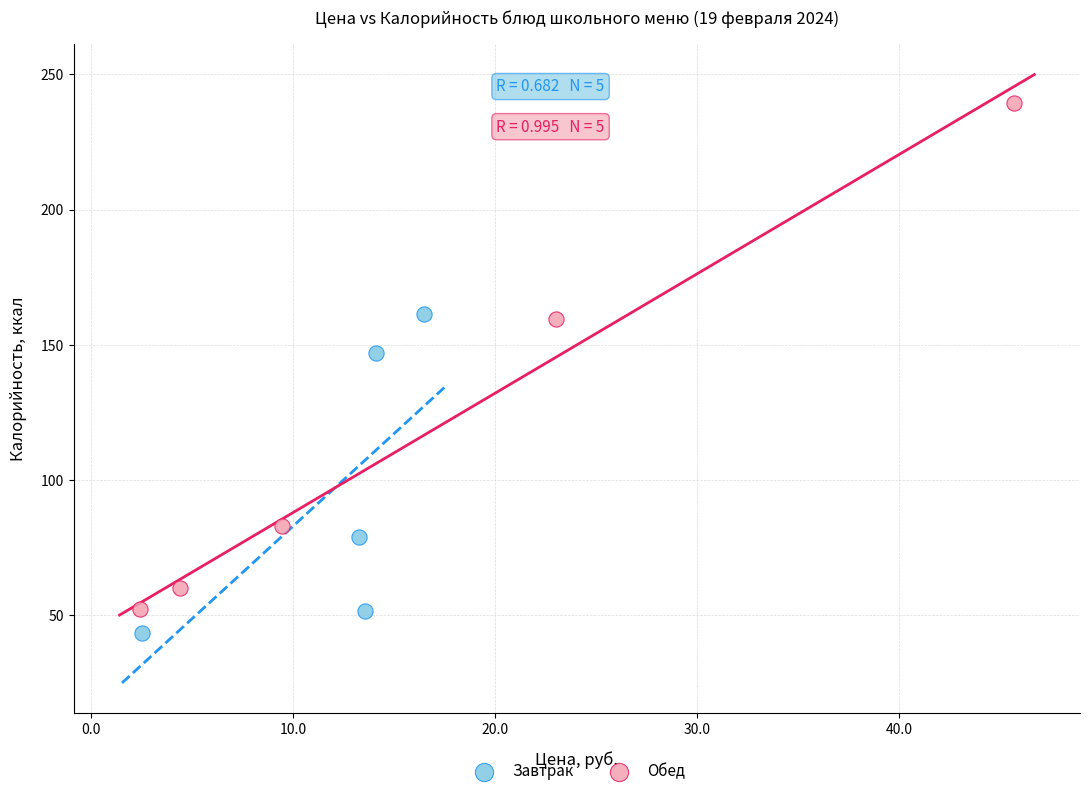

What are all the series names shown in the legend?

Завтрак, Обед